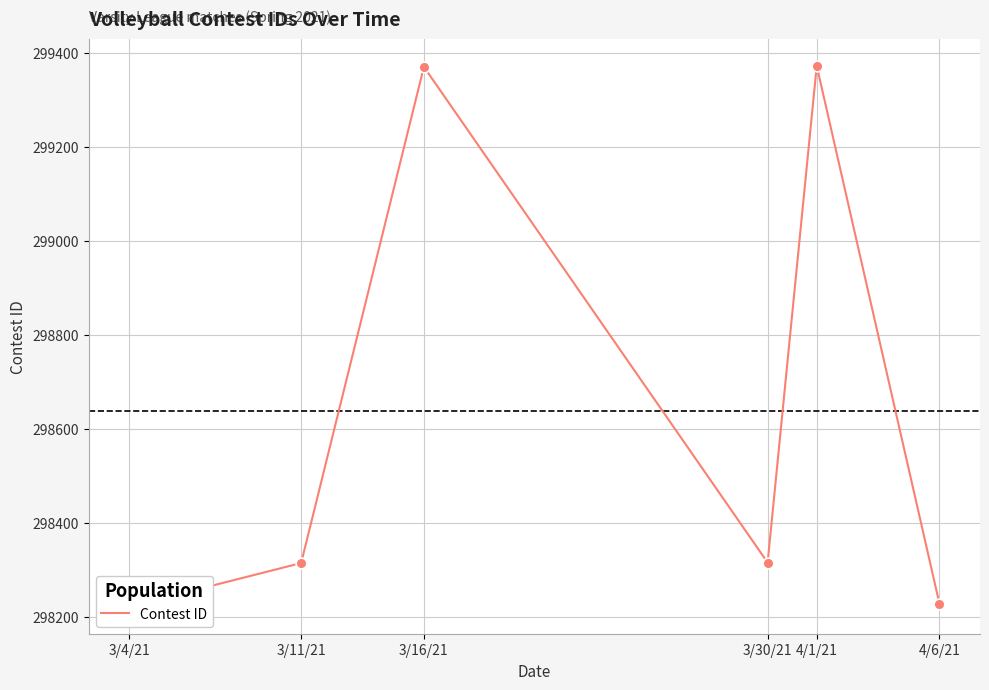

Between 3/30/21 and 3/16/21, which is larger?

3/16/21